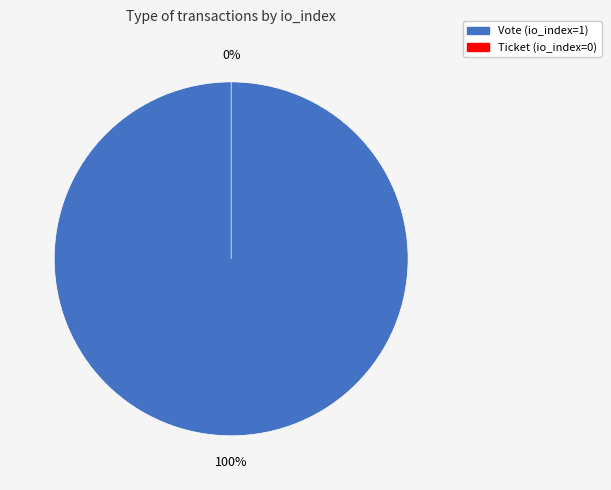

How many slices are in this pie chart?

2